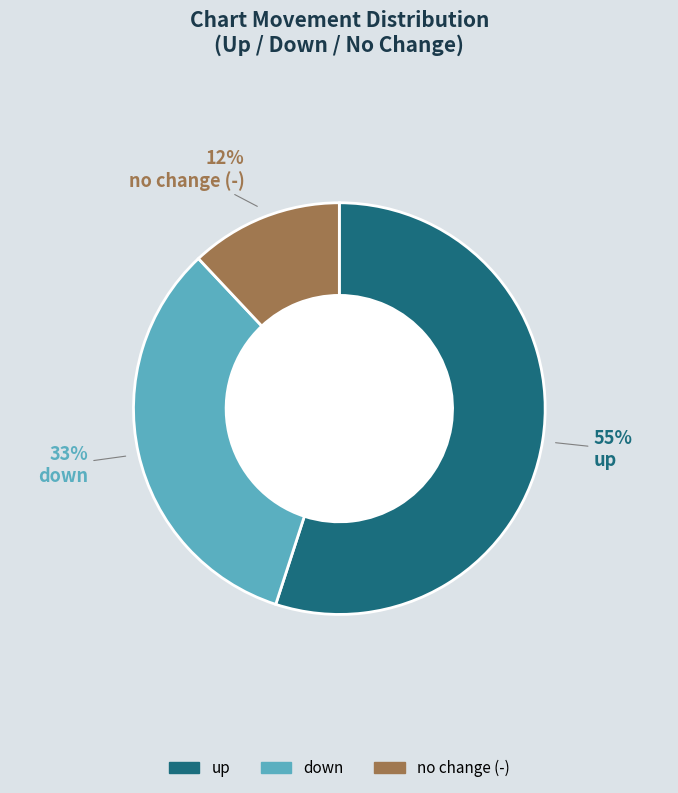

Combined, do no change (-) and up account for over 50%?

Yes